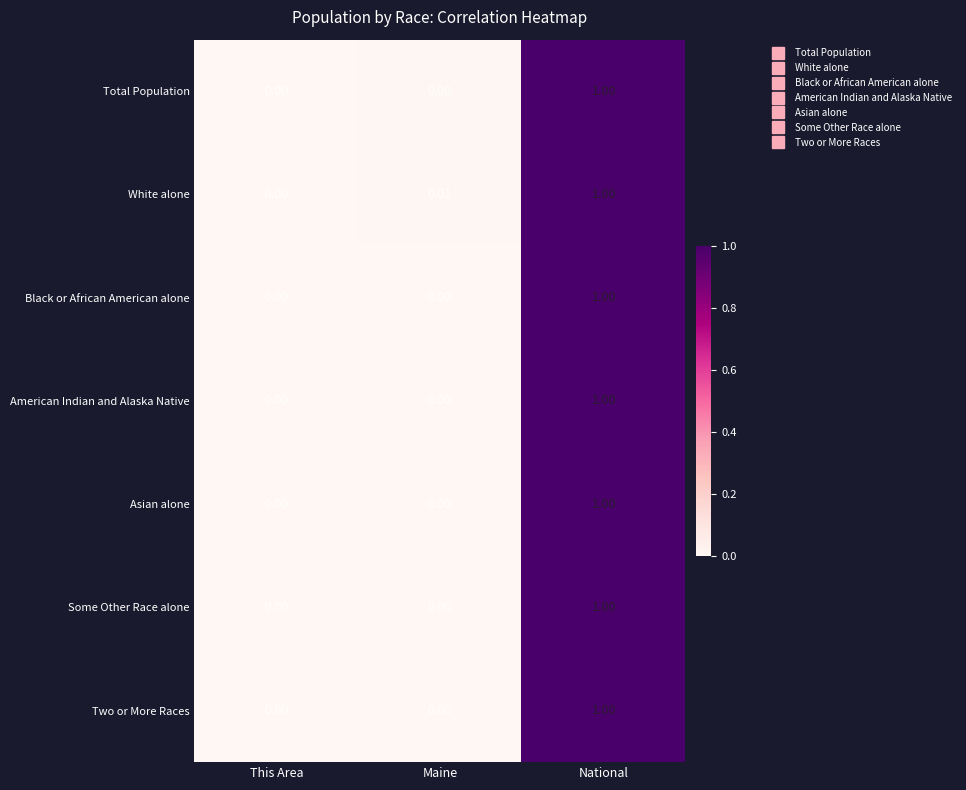

At which label does White alone reach its peak?

National